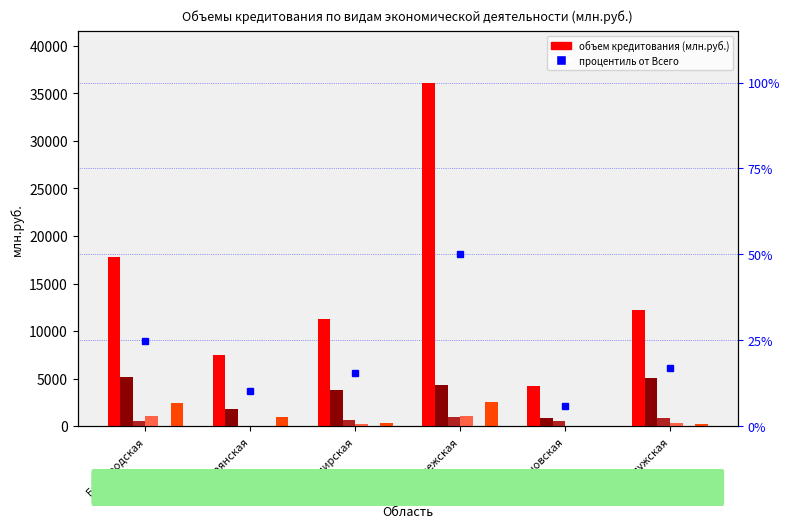

Does the chart contain any negative values?

No